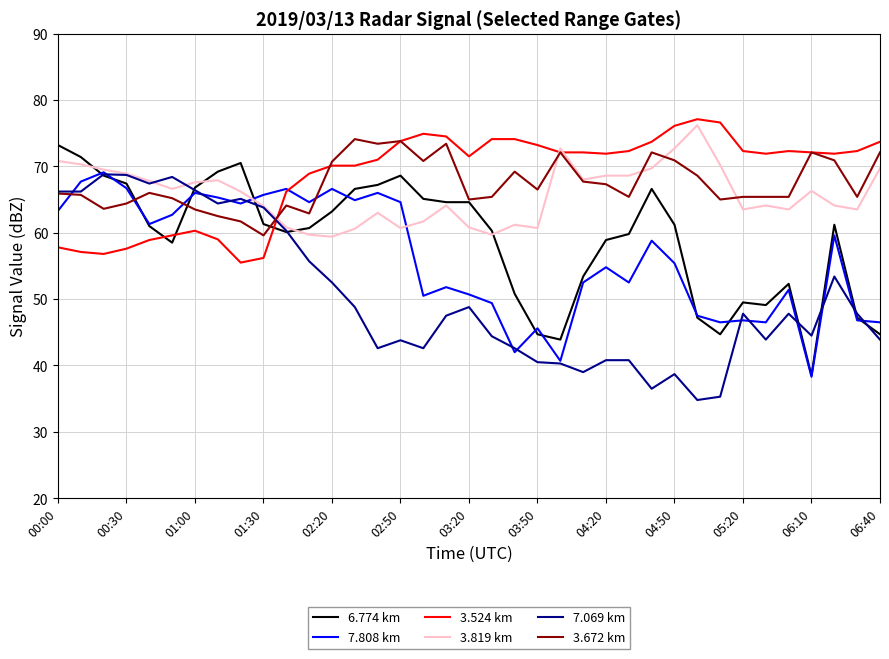

What is the lowest value of the 7.808 km series?

38.3